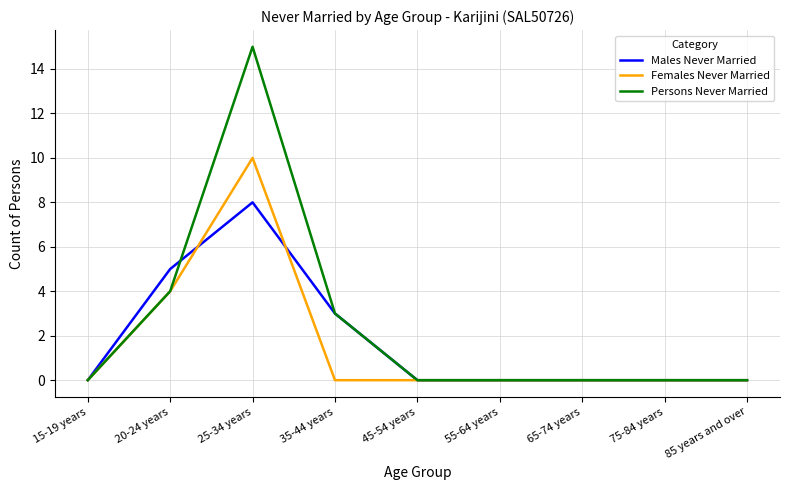

Is it true that Males Never Married equals 2 at 85 years and over?

False